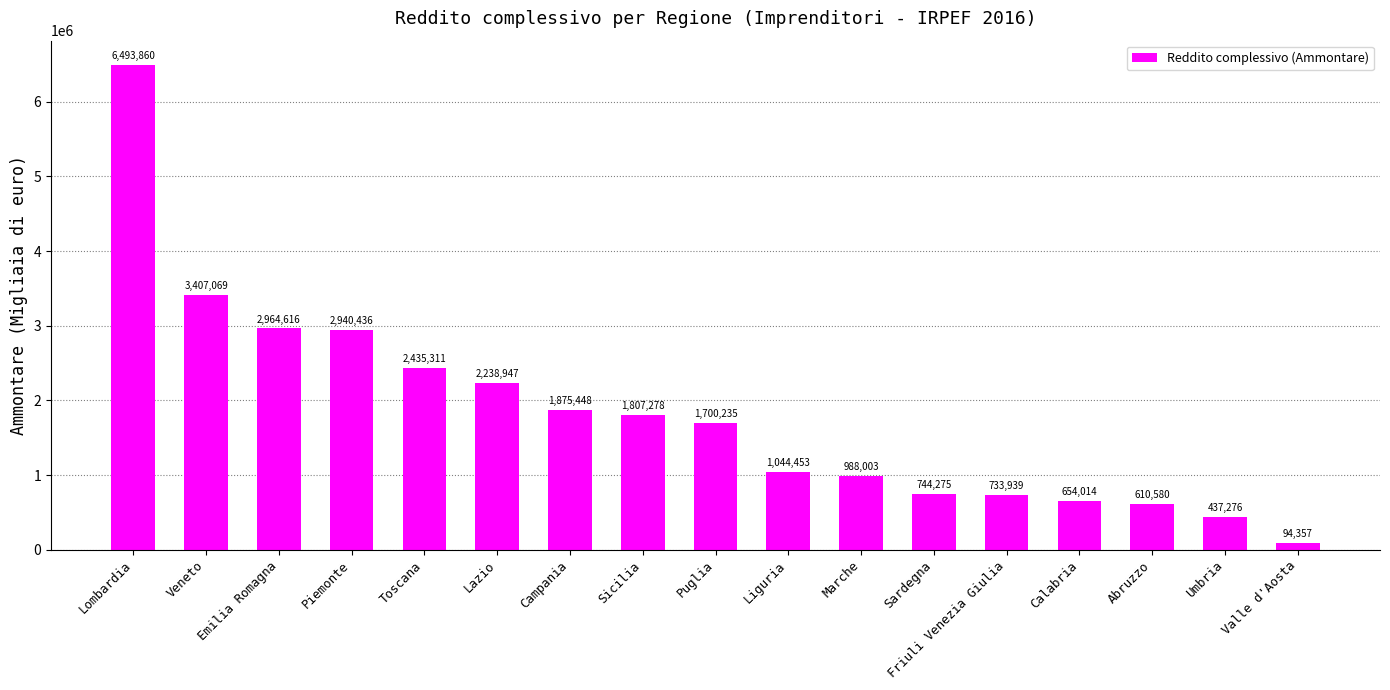

What is the minimum value shown in the chart?

94357